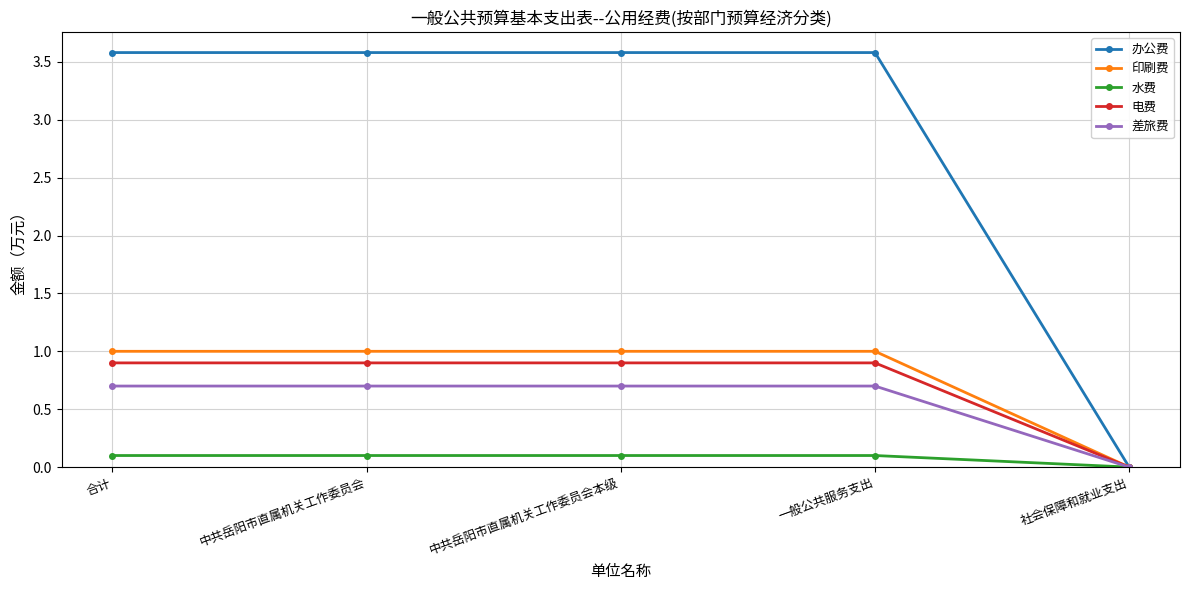

What is the approximate value of 水费 at 中共岳阳市直属机关工作委员会本级?

0.1